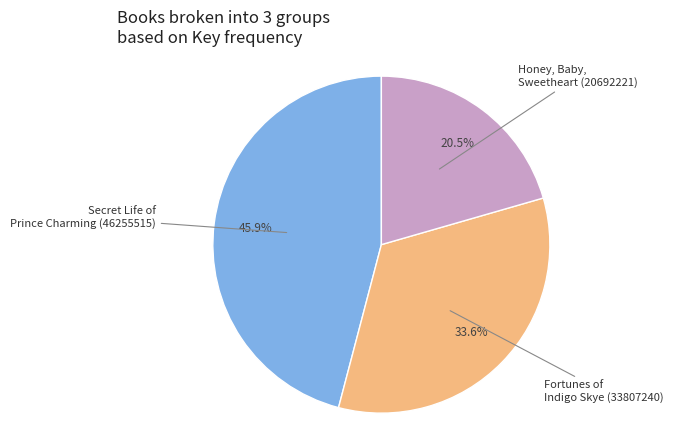

To the nearest percent, what is the difference between the largest and smallest slice percentages?

25%